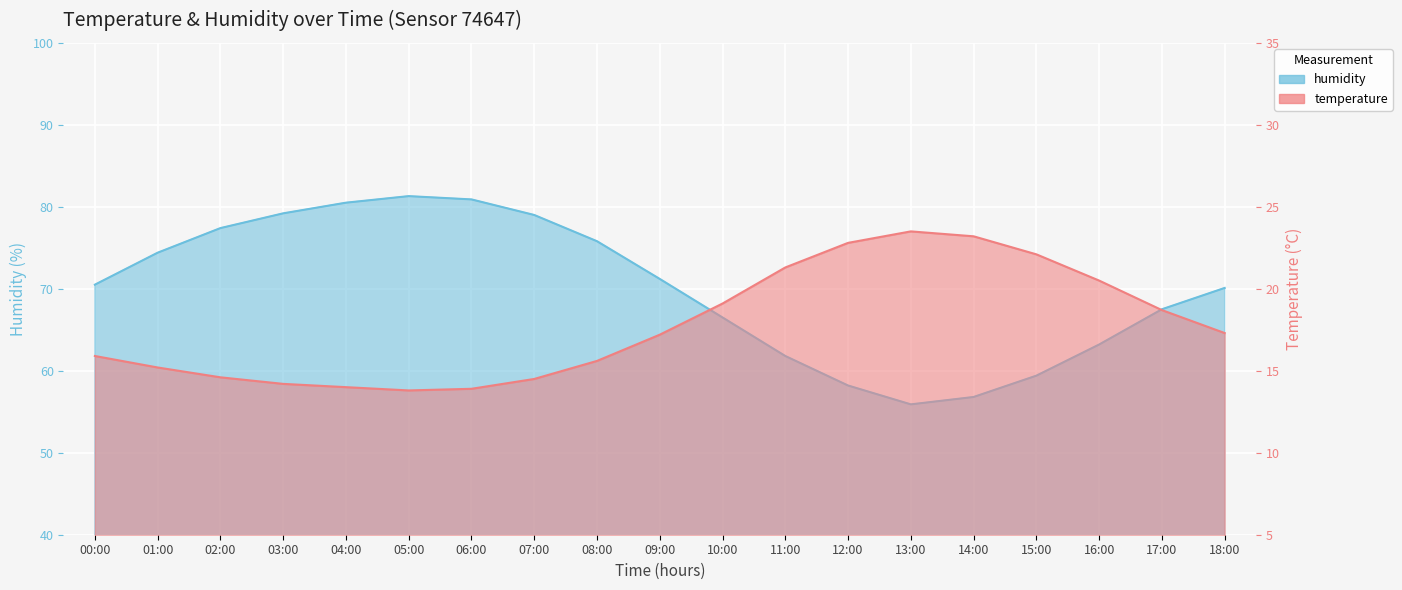

True or false: temperature and humidity cross at least once.

False